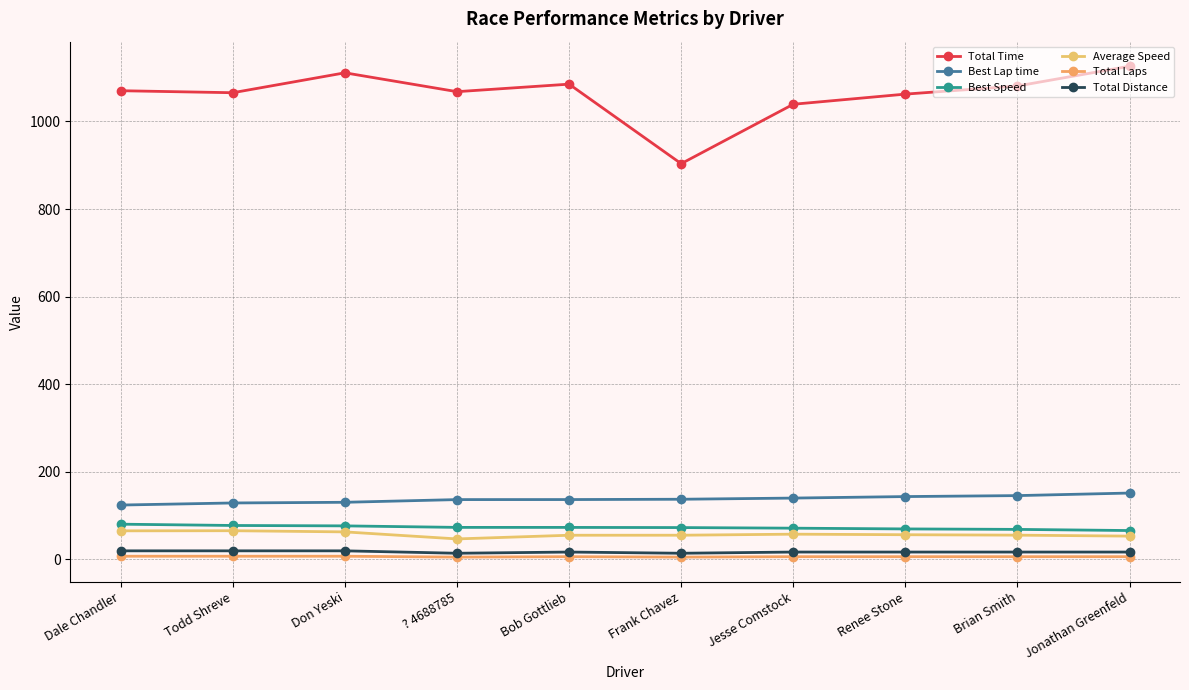

True or false: Total Distance and Best Speed cross at least once.

False